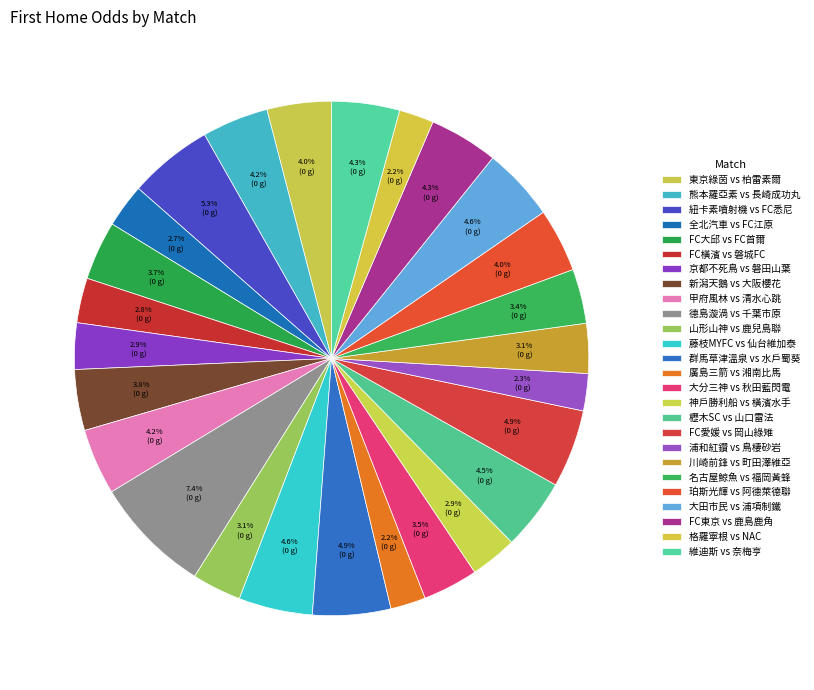

How many slices are in this pie chart?

26